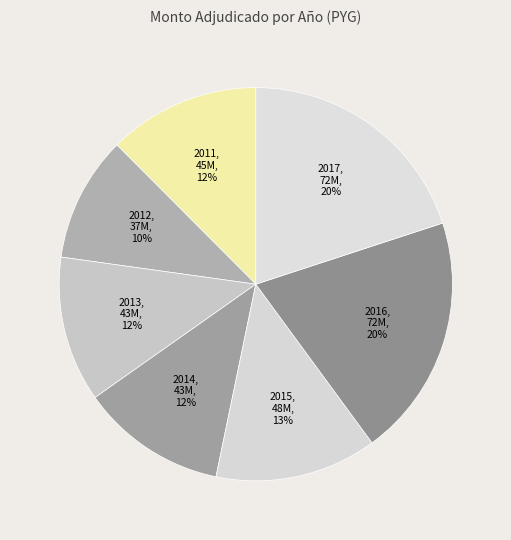

How many segments does this pie chart have?

7